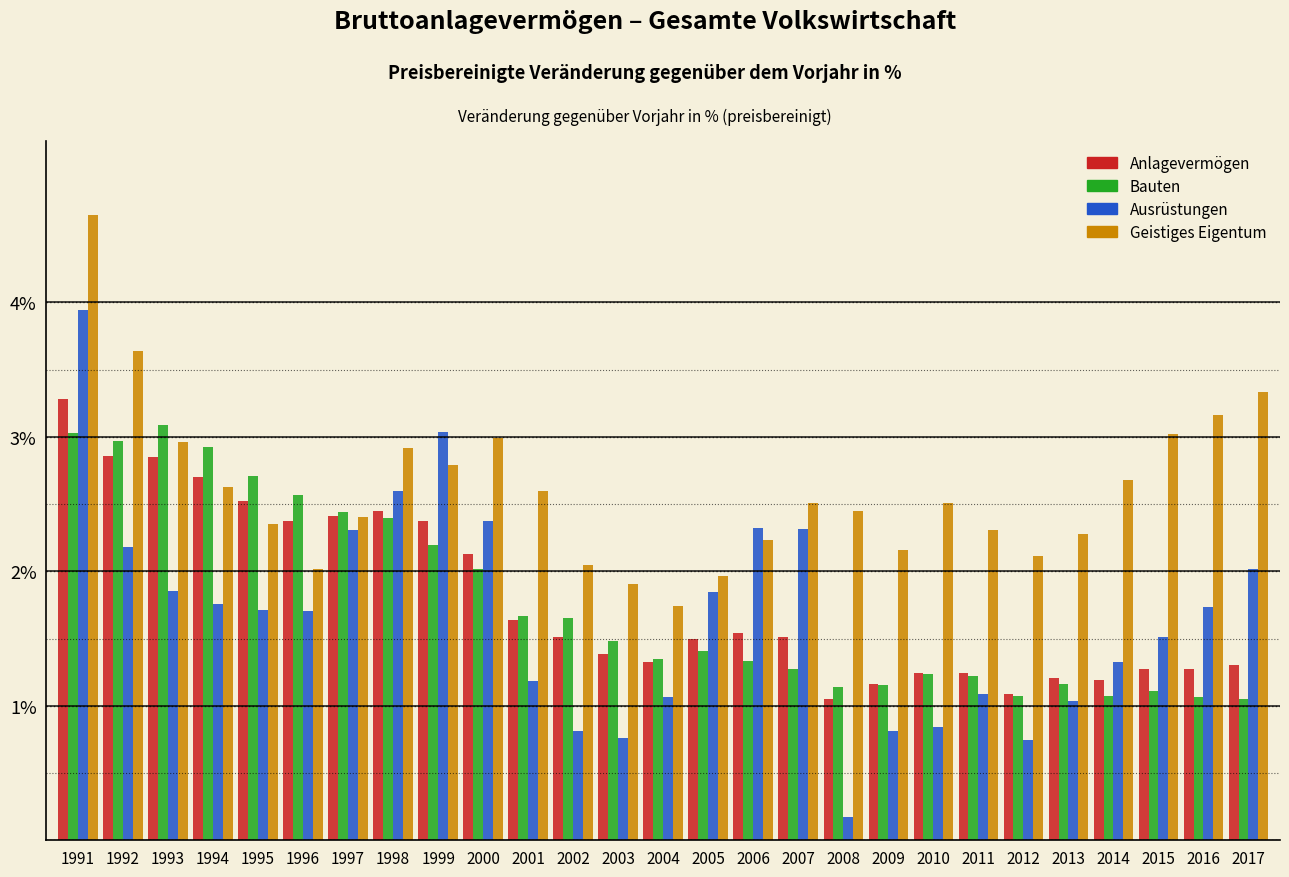

What is the greatest value displayed?

4.6